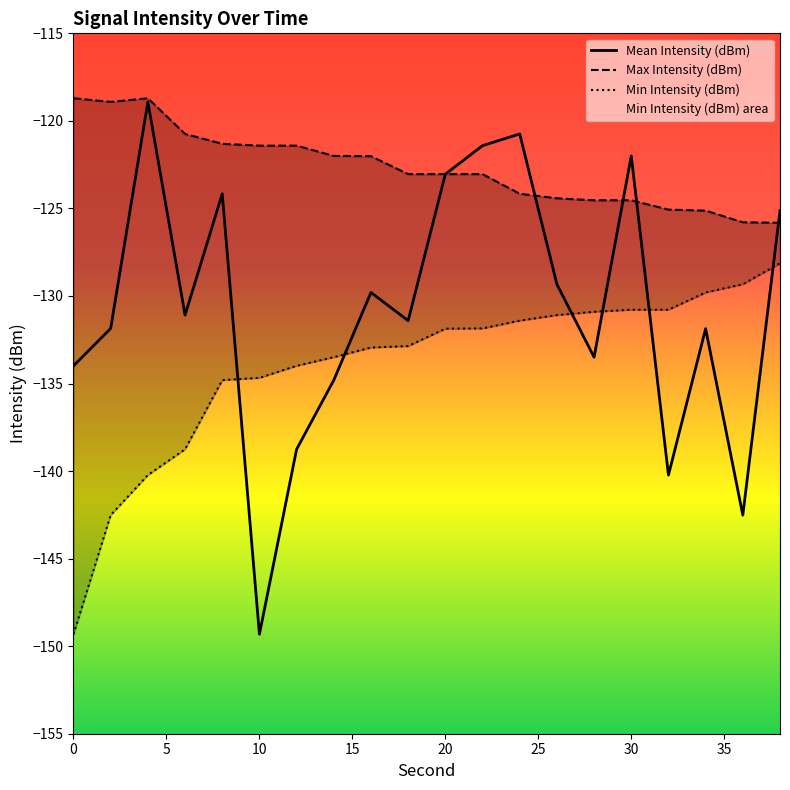

Reading left to right, transcribe all the data shown in this chart.

Mean Intensity (dBm): -134.0	-131.9	-118.9	-131.1	-124.2	-149.3	-138.8	-134.8	-129.8	-131.4	-123.0	-121.4	-120.7	-129.3	-133.5	-122.0	-140.2	-131.9	-142.5	-125.1
Max Intensity (dBm): -118.7	-118.9	-118.7	-120.7	-121.3	-121.4	-121.4	-122.0	-122.0	-123.0	-123.0	-123.0	-124.2	-124.4	-124.5	-124.5	-125.1	-125.1	-125.8	-125.8
Min Intensity (dBm): -149.3	-142.5	-140.2	-138.8	-134.8	-134.7	-134.0	-133.5	-132.9	-132.9	-131.9	-131.9	-131.4	-131.1	-130.9	-130.8	-130.8	-129.8	-129.3	-128.1